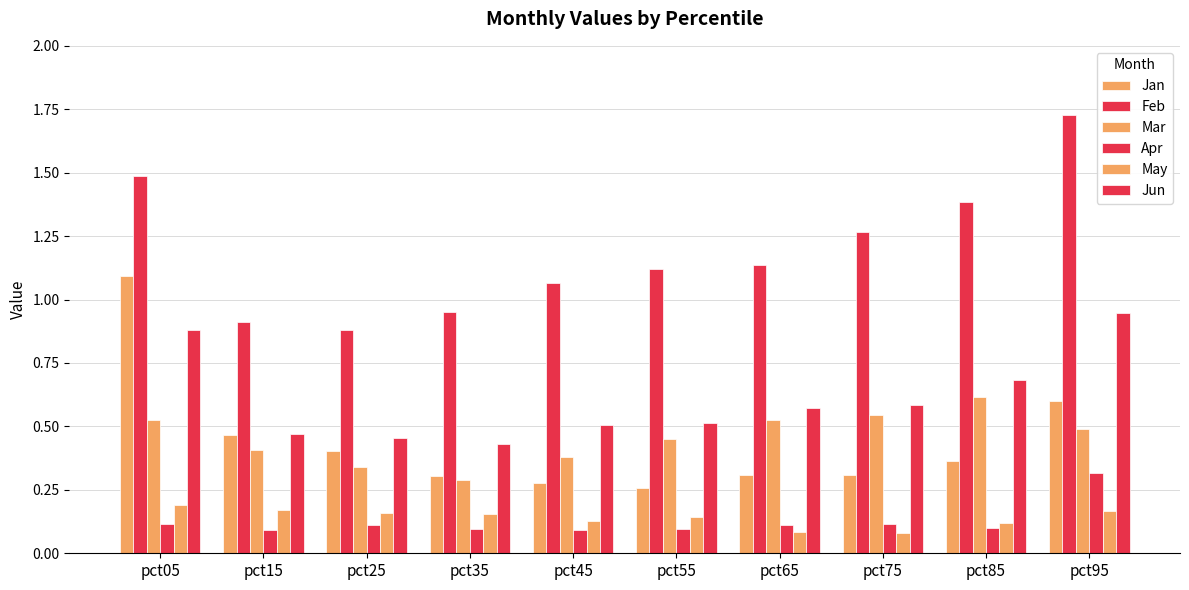

At which label does Jun reach its minimum?

pct35